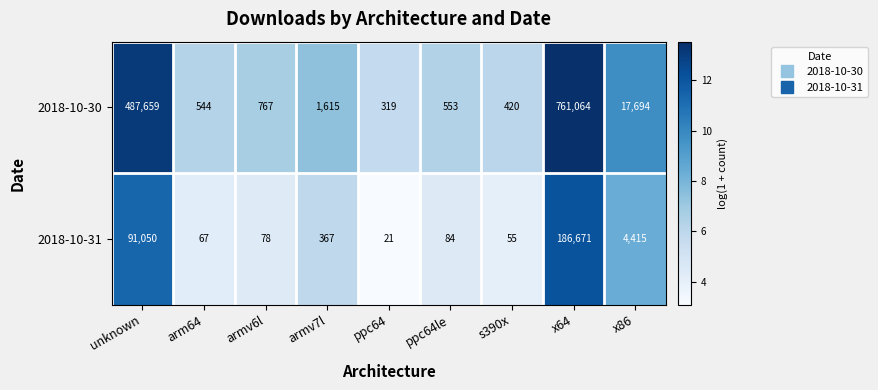

Reading left to right, what are all the values shown in this chart?

2018-10-30: unknown=487659	arm64=544	armv6l=767	armv7l=1615	ppc64=319	ppc64le=553	s390x=420	x64=761064	x86=17694
2018-10-31: unknown=91050	arm64=67	armv6l=78	armv7l=367	ppc64=21	ppc64le=84	s390x=55	x64=186671	x86=4415